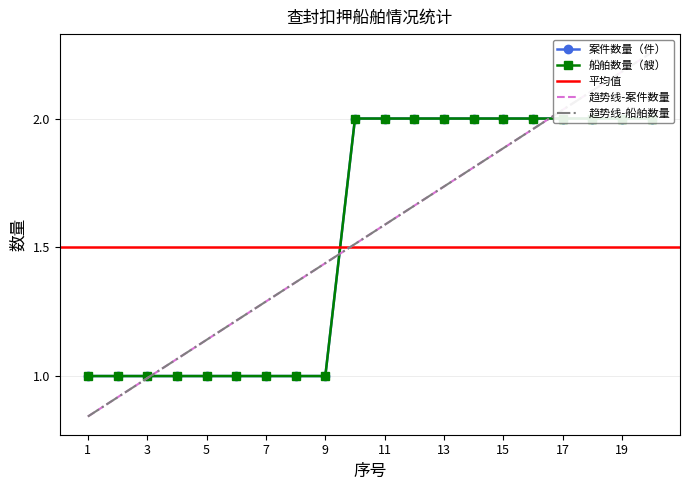

What is the maximum value shown in the chart?

2